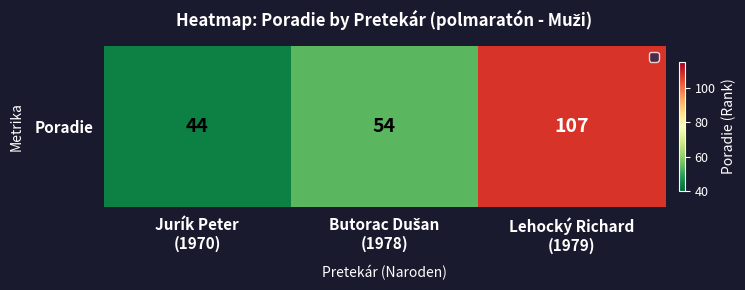

What is the change in value from Jurík Peter
(1970) to Lehocký Richard
(1979)?

+63